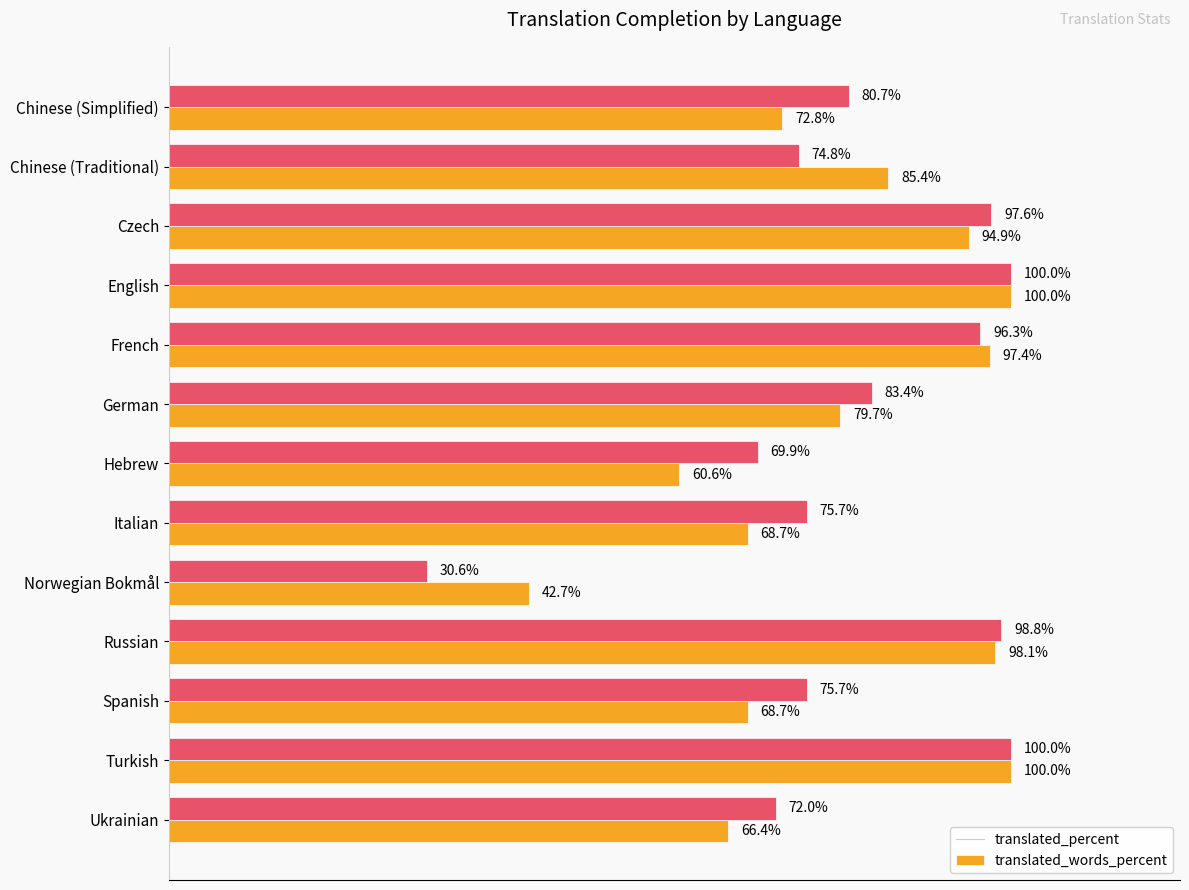

Which series has the widest spread of values?

translated_words_percent